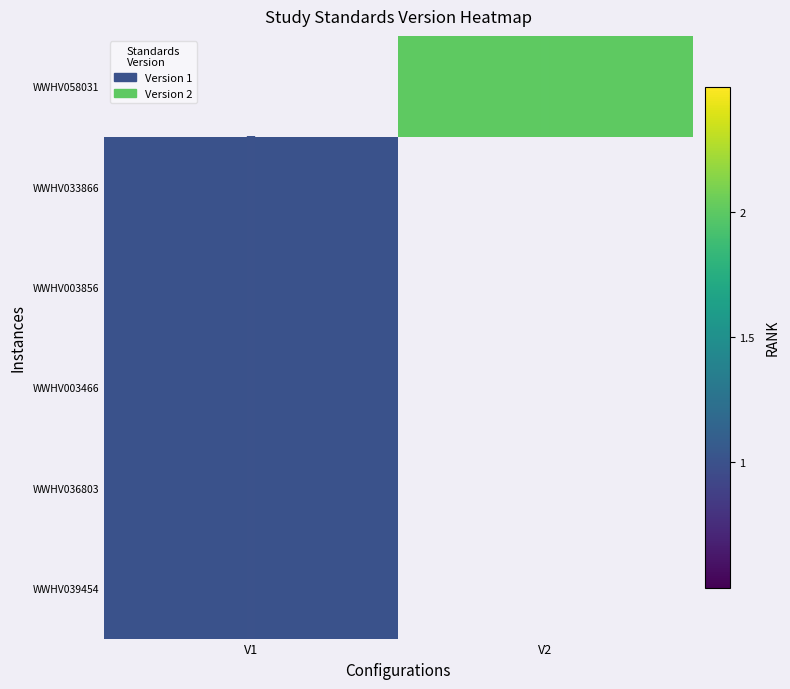

How many values in row_2 are above zero?

1